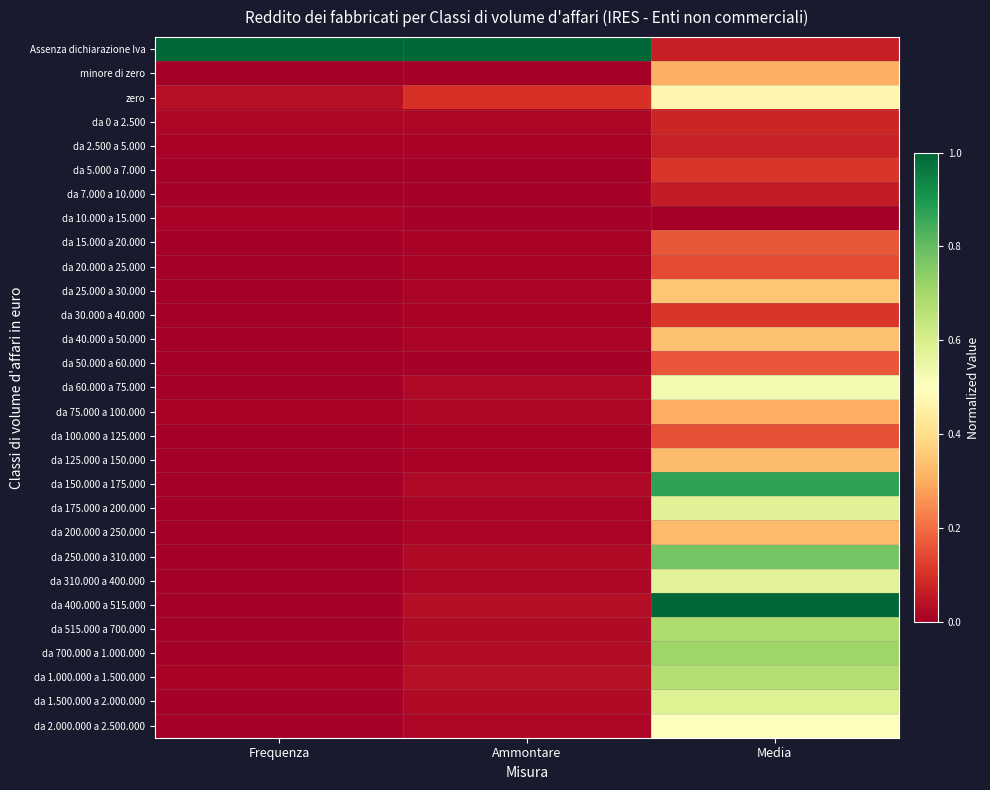

What is the greatest value displayed?

1.0